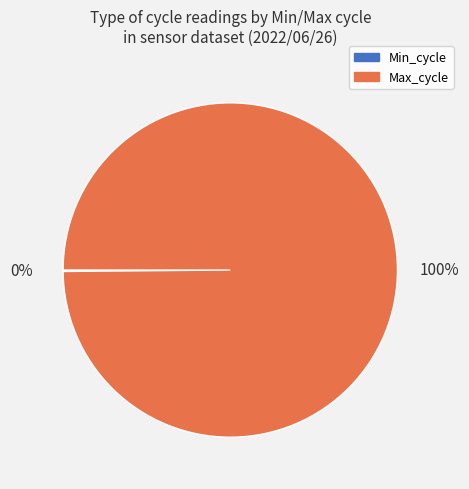

To the nearest percent, what is the difference between the largest and smallest slice percentages?

100%